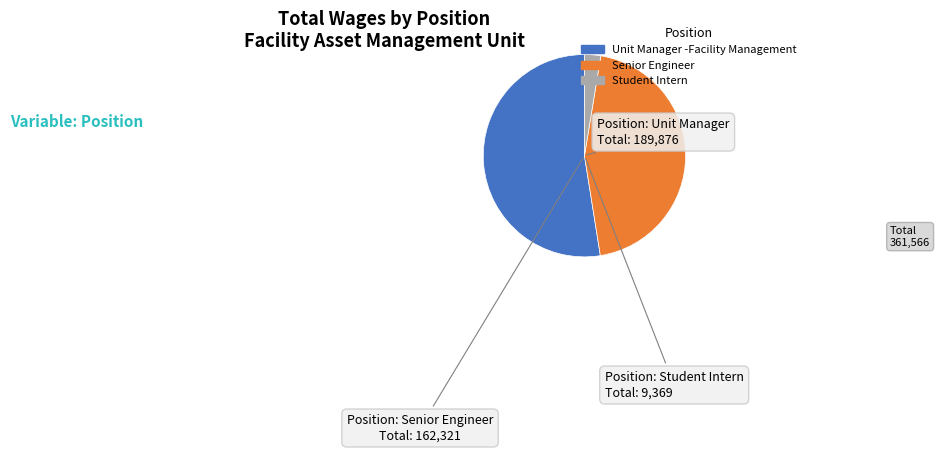

Is Unit Manager -Facility Management the majority of the pie?

Yes